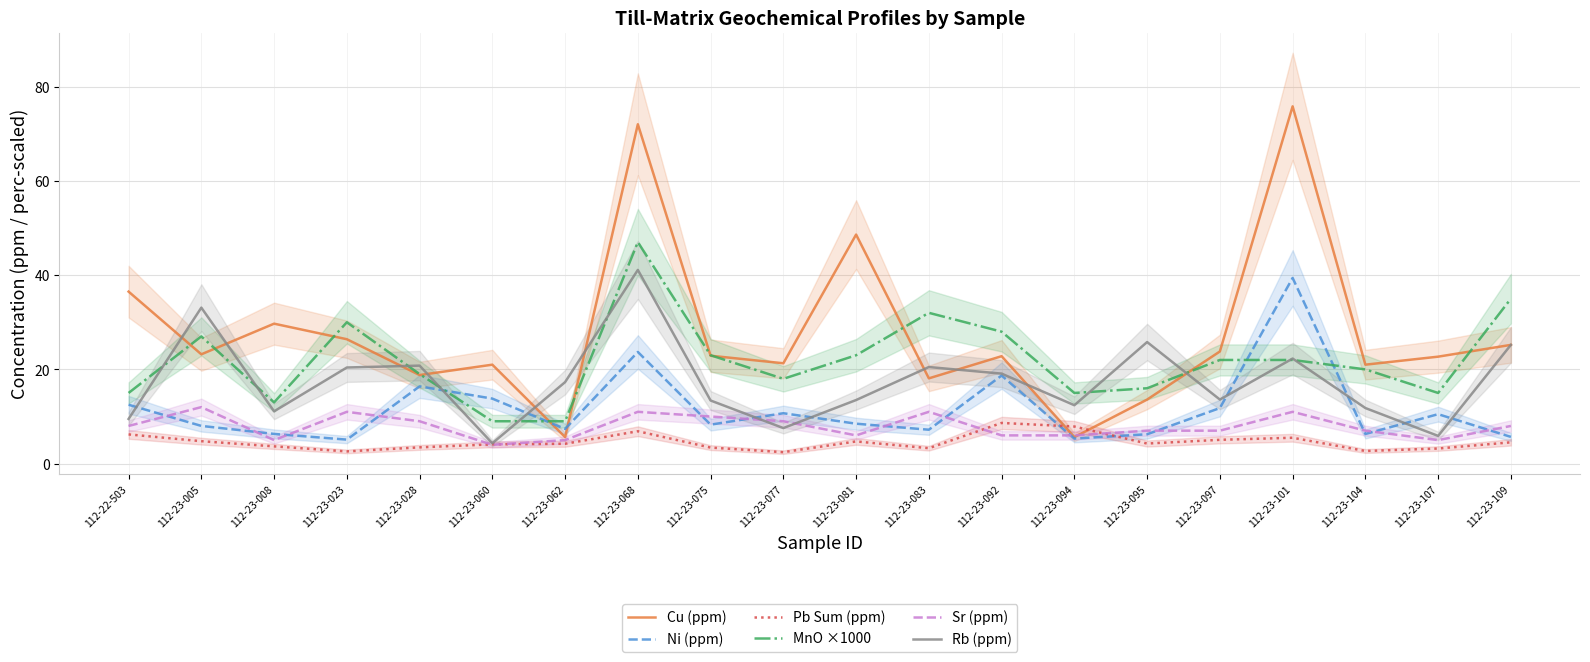

How many lines are shown in the chart?

6